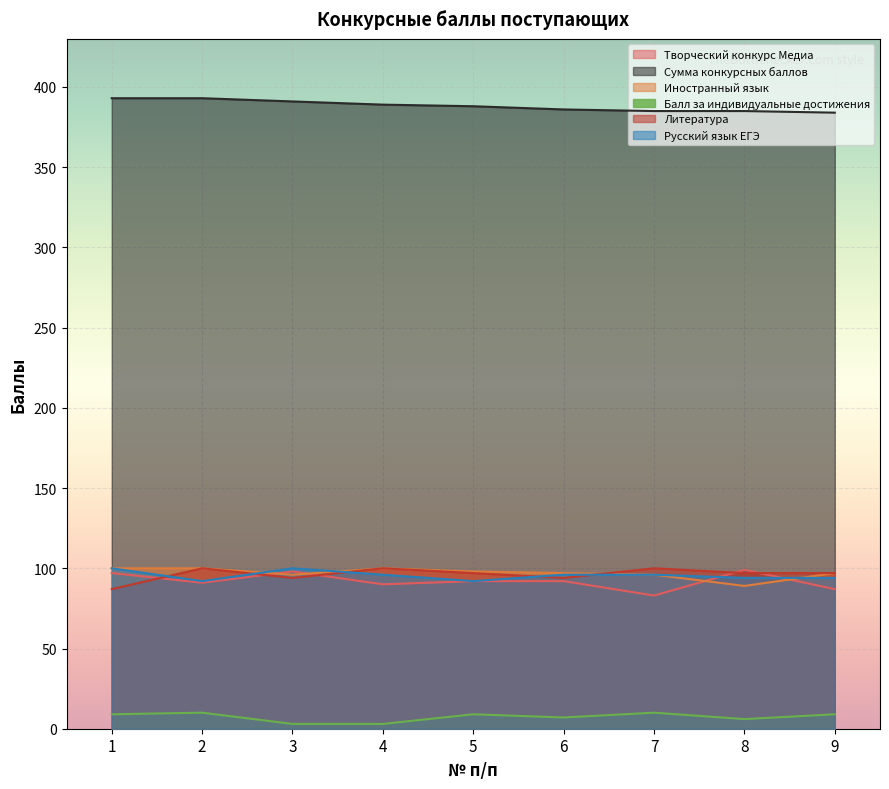

At which category does Литература reach its first local peak?

2